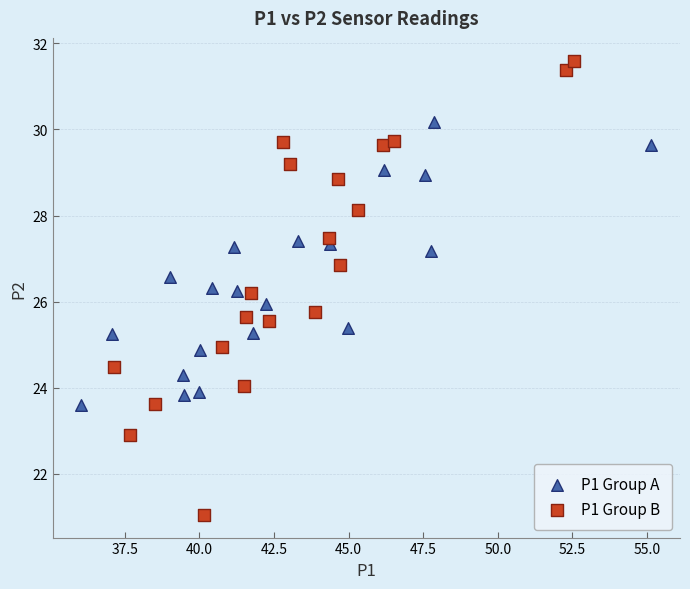

Which series has the largest Y range (max minus min)?

P1 Group B